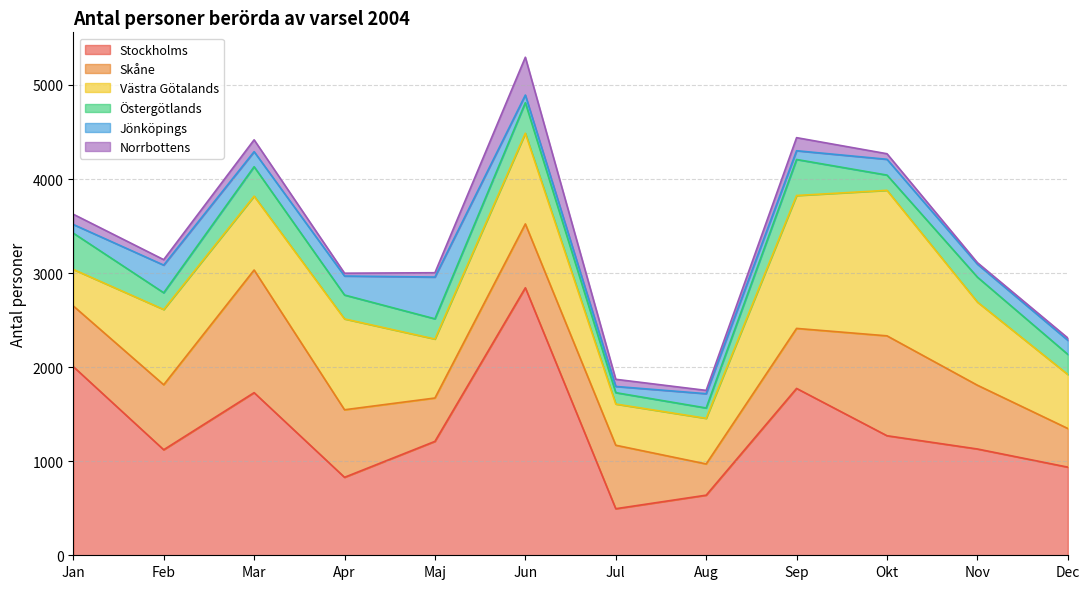

What is the difference between the maximum and minimum values in the Östergötlands series?

276